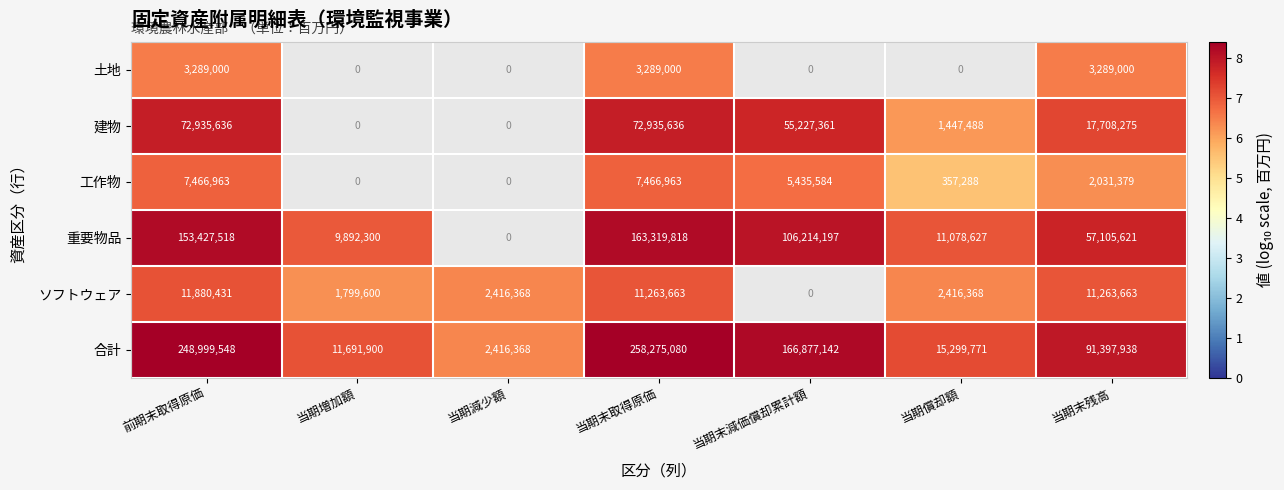

The value of 工作物 at 当期末減価償却累計額 is 5435584. True or false?

True